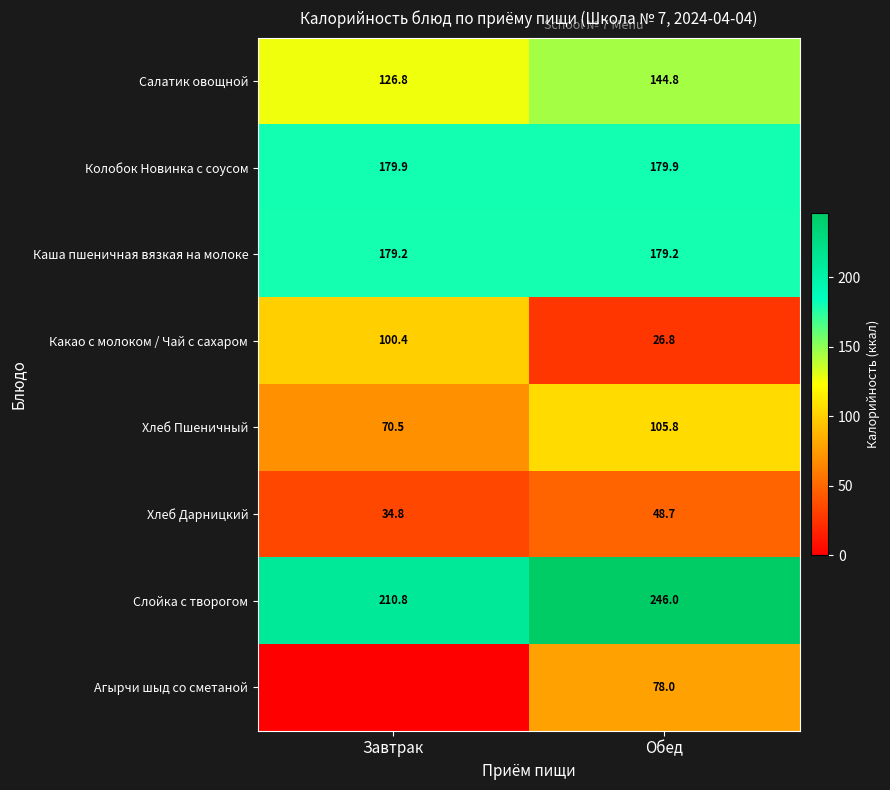

Where does the Хлеб Дарницкий series first go above 48?

Обед